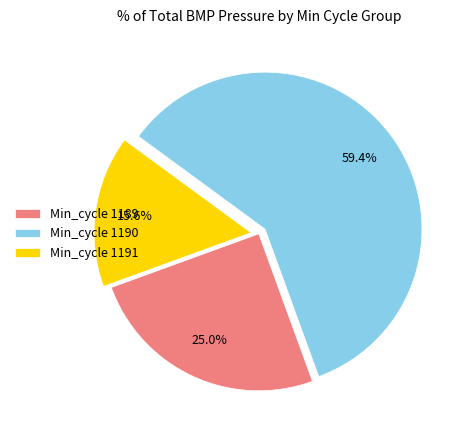

What is the total percentage of Min_cycle 1189 and Min_cycle 1190?

84.4%